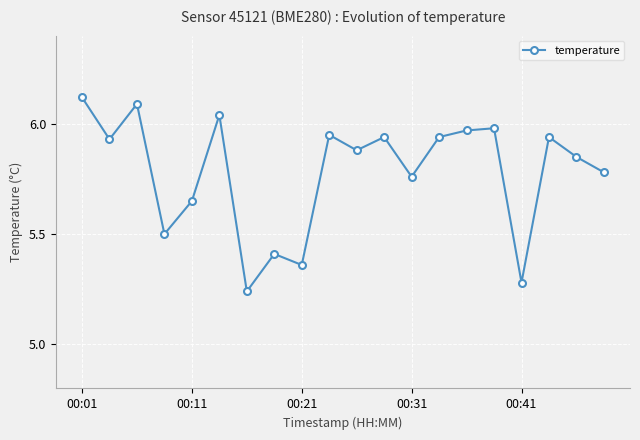

What is the difference between the maximum and minimum values?

0.9